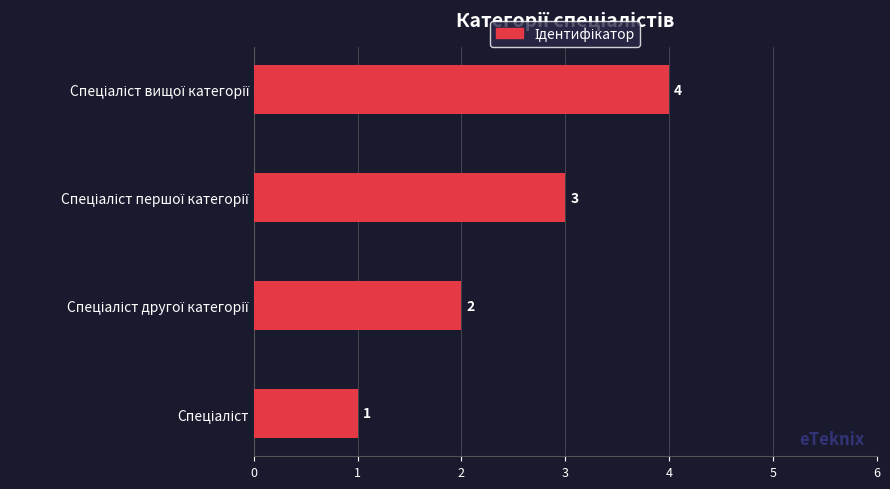

How many values are between 2 and 4?

3